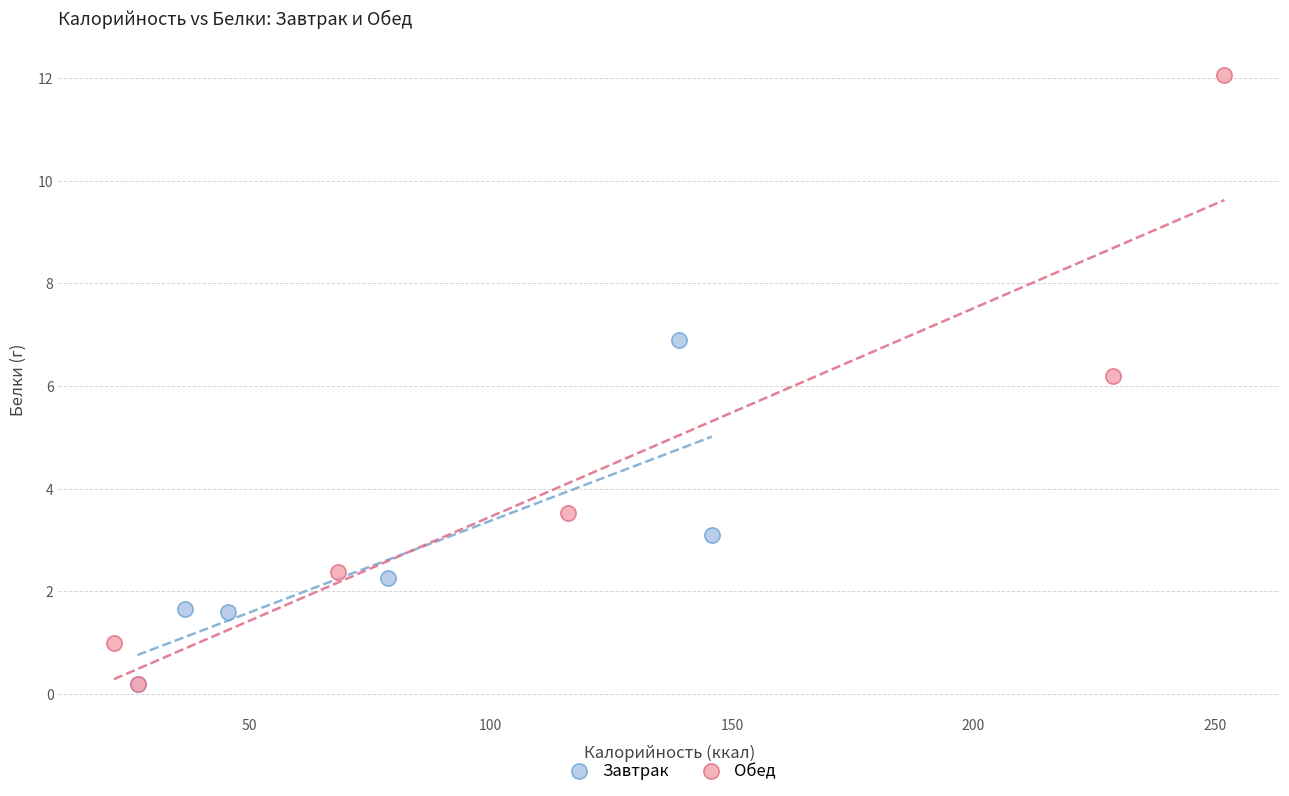

Which series contains the highest Y value?

Обед